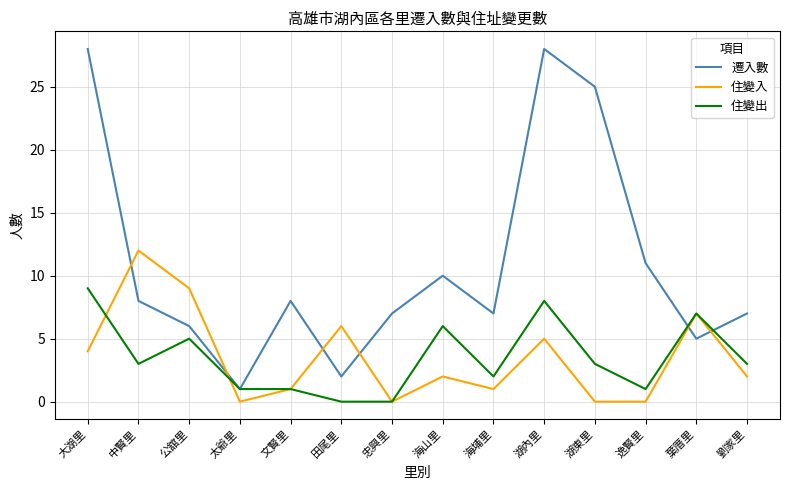

Reading right to left, transcribe all the data shown in this chart.

遷入數: 7	5	11	25	28	7	10	7	2	8	1	6	8	28
住變入: 2	7	0	0	5	1	2	0	6	1	0	9	12	4
住變出: 3	7	1	3	8	2	6	0	0	1	1	5	3	9